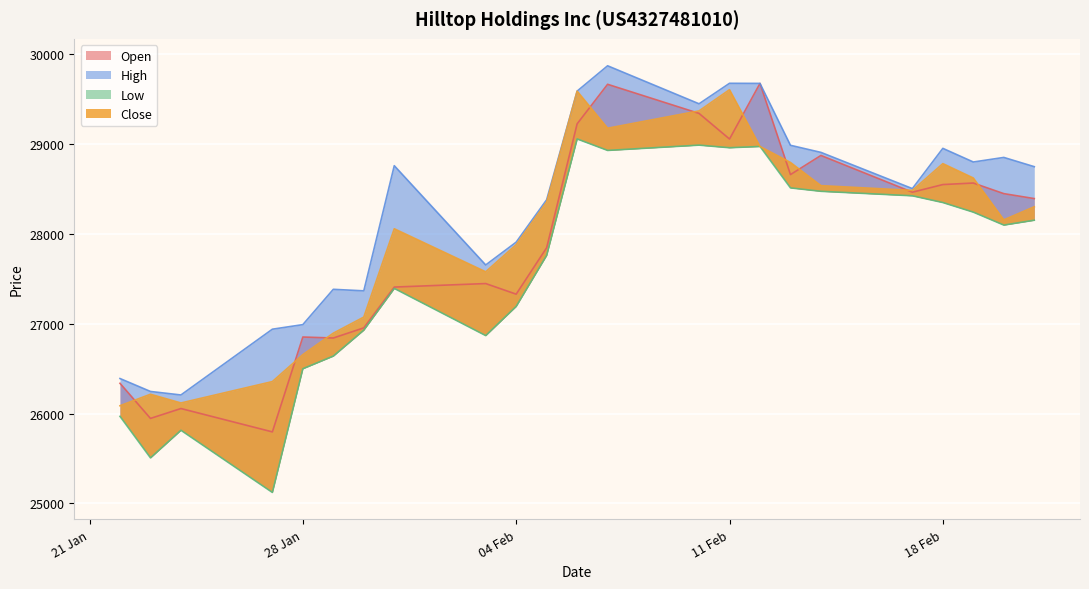

At how many categories does at least one series exceed 28550?

12